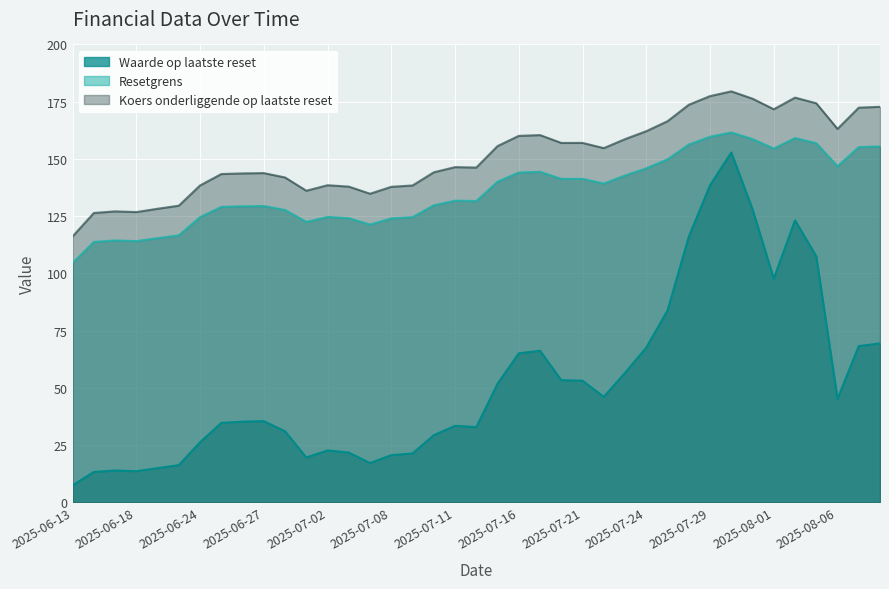

Rank the series by their average value, from highest to lowest.

Koers onderliggende op laatste reset, Resetgrens, Waarde op laatste reset